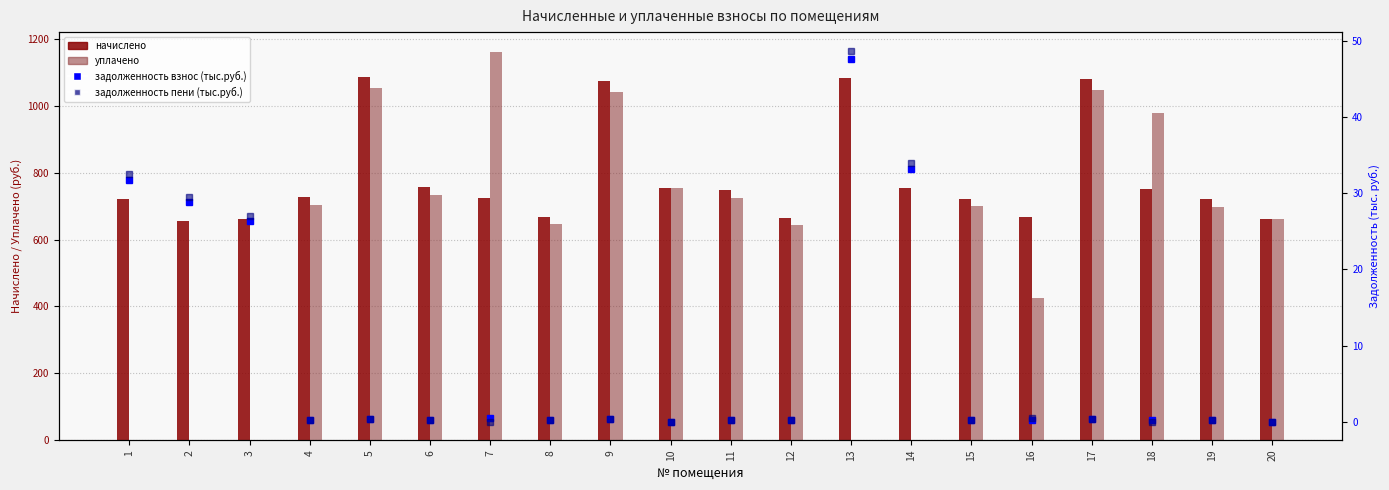

Reading left to right, list all the values displayed in this chart.

начислено: 1=722.2	2=656.2	3=662.8	4=726.7	5=1085.6	6=757.5	7=724.5	8=667.2	9=1074.6	10=755.3	11=748.7	12=665.0	13=1083.4	14=755.3	15=722.2	16=667.2	17=1081.2	18=750.9	19=720.1	20=662.8
уплачено: 1=0.0	2=0.0	3=0.0	4=704.2	5=1052.2	6=734.1	7=1162.7	8=646.6	9=1041.4	10=755.3	11=725.6	12=644.5	13=0.0	14=0.0	15=700.0	16=424.2	17=1047.8	18=978.0	19=697.8	20=662.8
задолженность взнос (тыс.руб.): 1=31.8	2=28.9	3=26.4	4=0.2	5=0.3	6=0.2	7=0.4	8=0.2	9=0.3	10=0.0	11=0.2	12=0.2	13=47.7	14=33.3	15=0.2	16=0.2	17=0.3	18=0.2	19=0.2	20=0.0
задолженность пени (тыс.руб.): 1=32.5	2=29.5	3=27.0	4=0.2	5=0.4	6=0.3	7=0.0	8=0.2	9=0.4	10=0.0	11=0.2	12=0.2	13=48.8	14=34.0	15=0.2	16=0.4	17=0.4	18=0.0	19=0.2	20=0.0